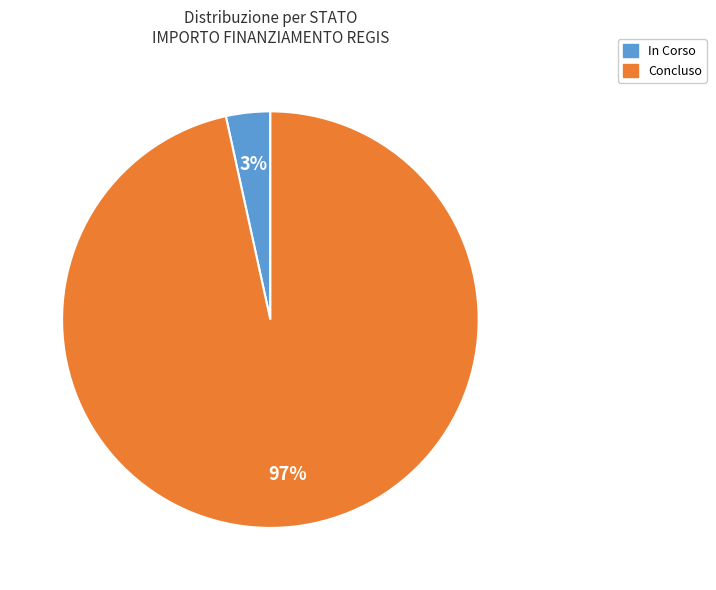

Which category has the biggest portion of the pie?

Concluso